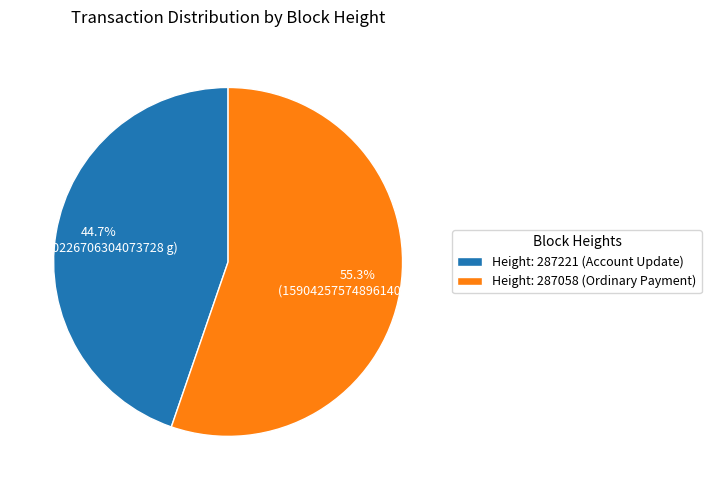

Which category has the smallest portion of the pie?

Height: 287221 (Account Update)